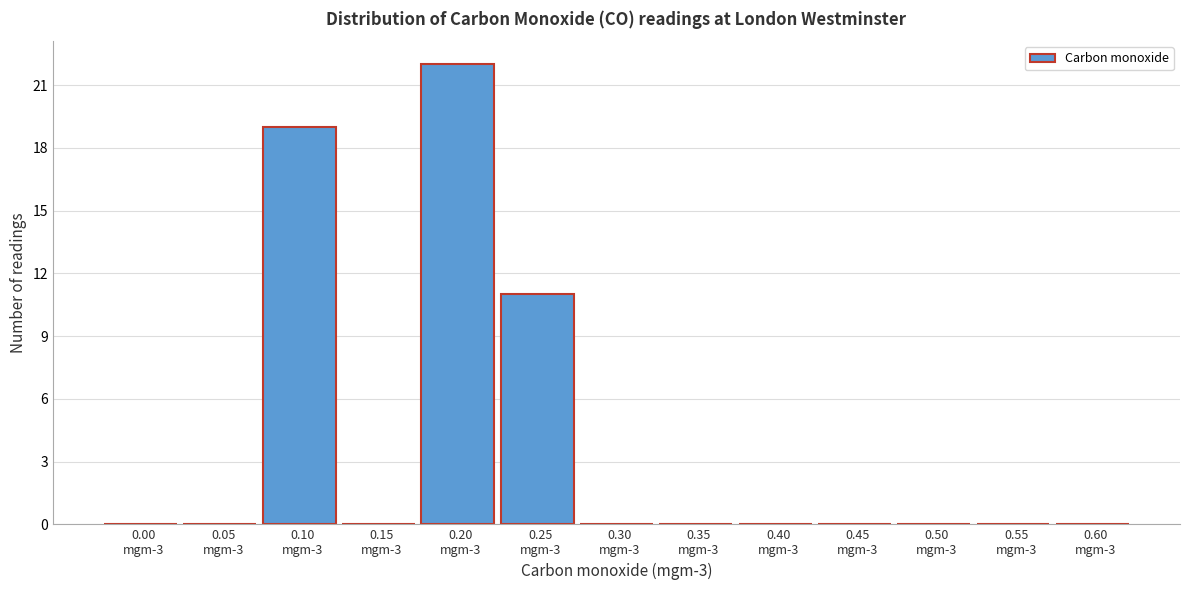

What is the greatest value displayed?

22